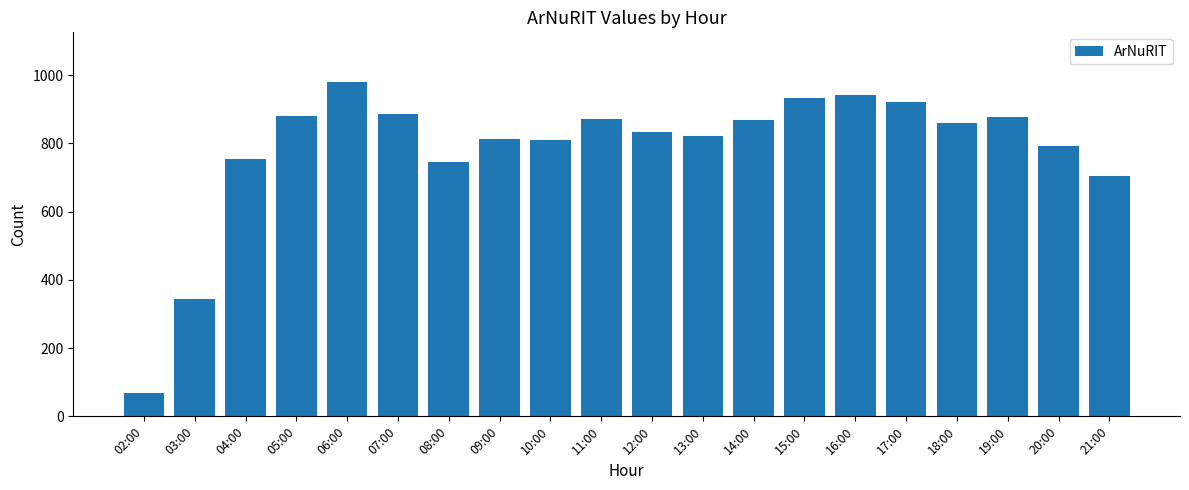

What is the difference between the second highest and minimum values?

874